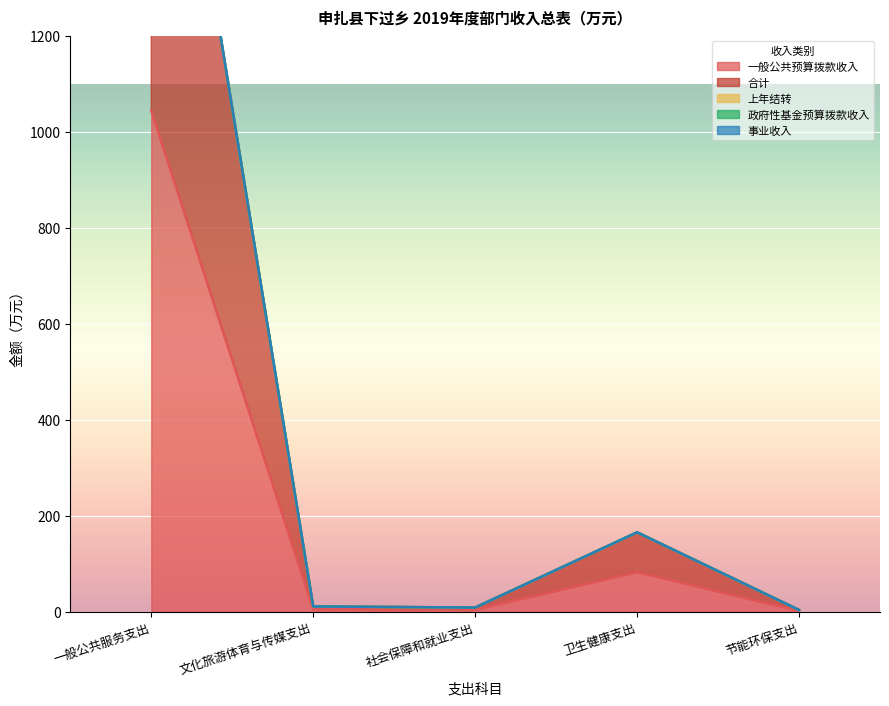

How many categories are shown in the chart?

5